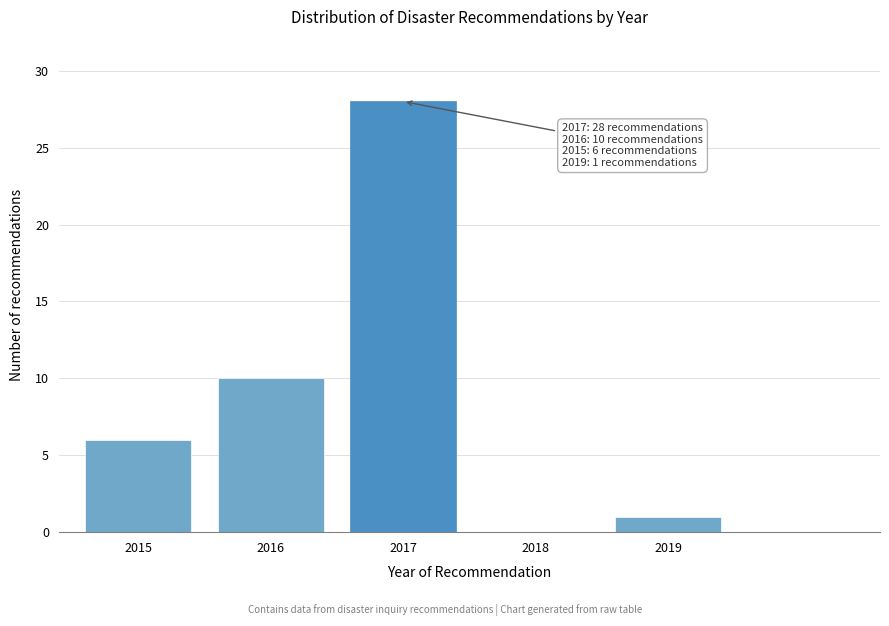

Reading left to right, what are all the values shown in this chart?

2015=6	2016=10	2017=28	2018=0	2019=1